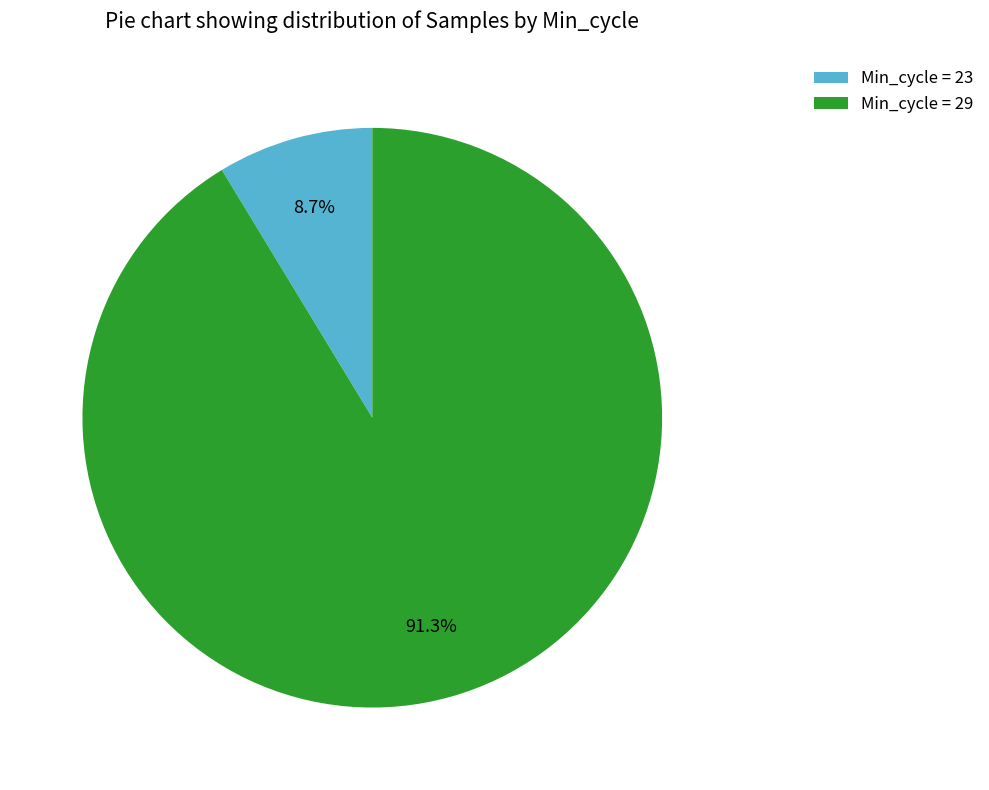

Is there any slice that represents more than half of the pie?

Yes